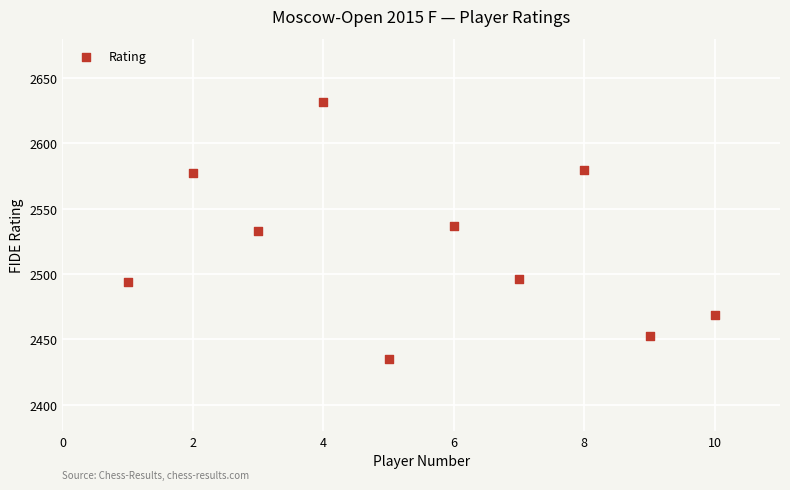

What is the average Y value?

2521